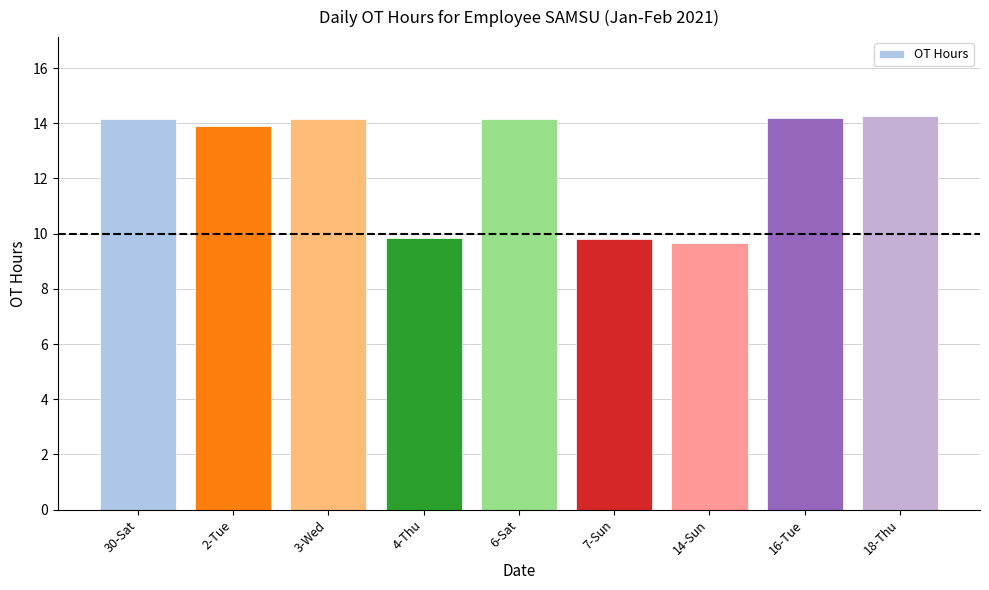

What is the greatest value displayed?

14.3